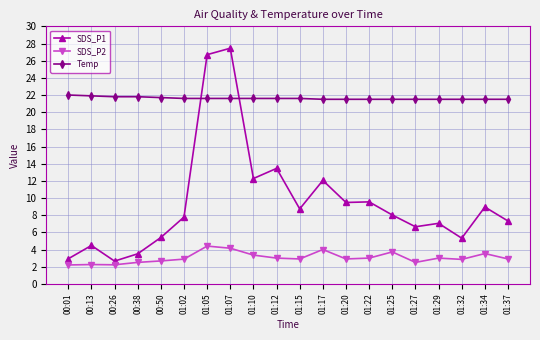

How many lines are shown in the chart?

3